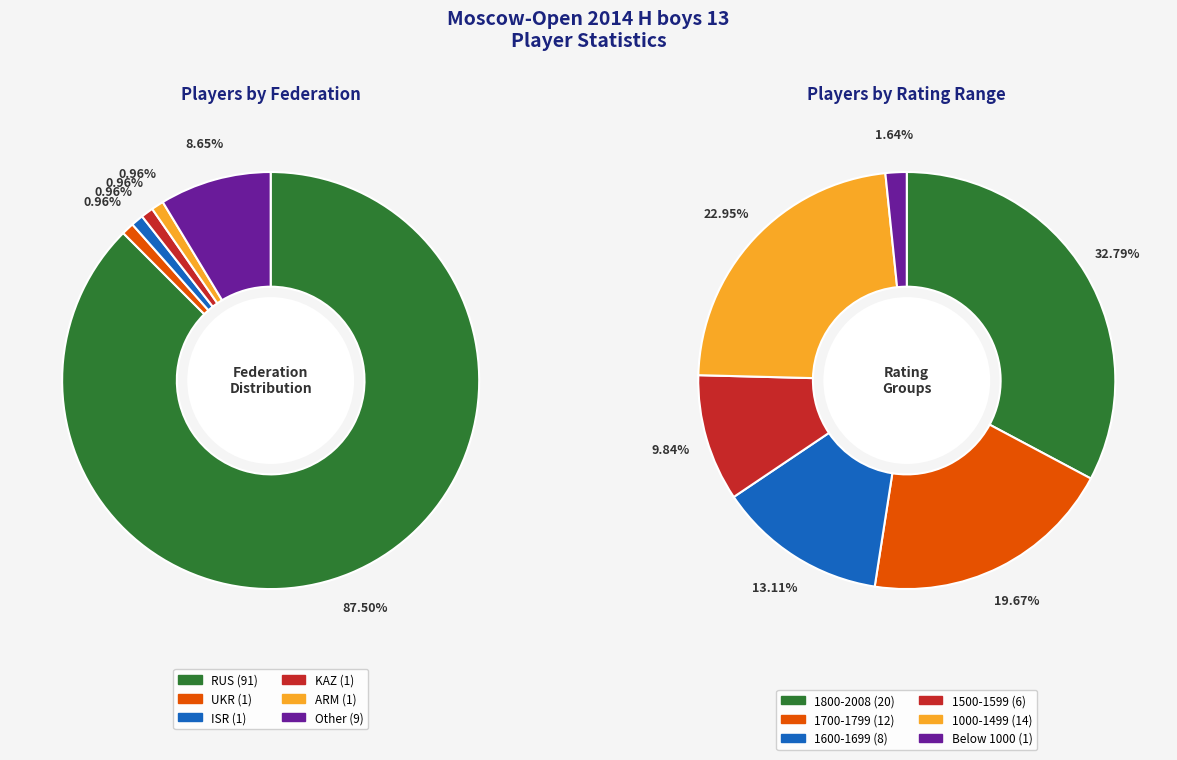

True or false: ISR accounts for 1% of the total.

True